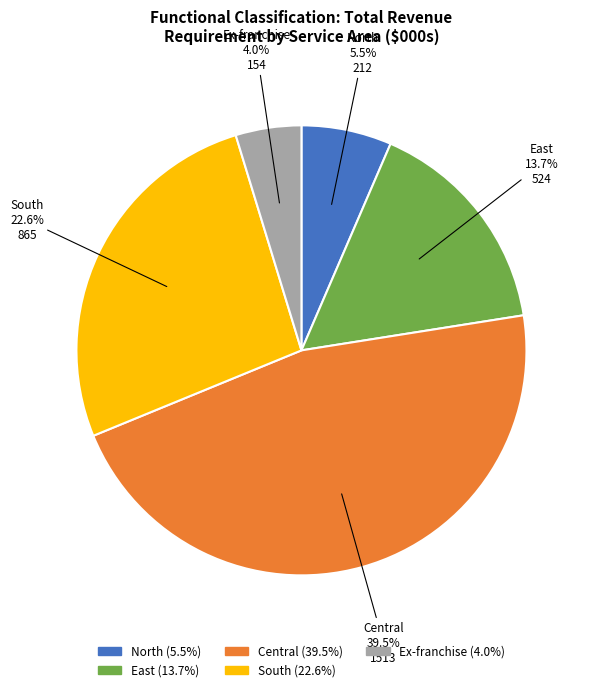

Is there a majority slice in this chart?

No